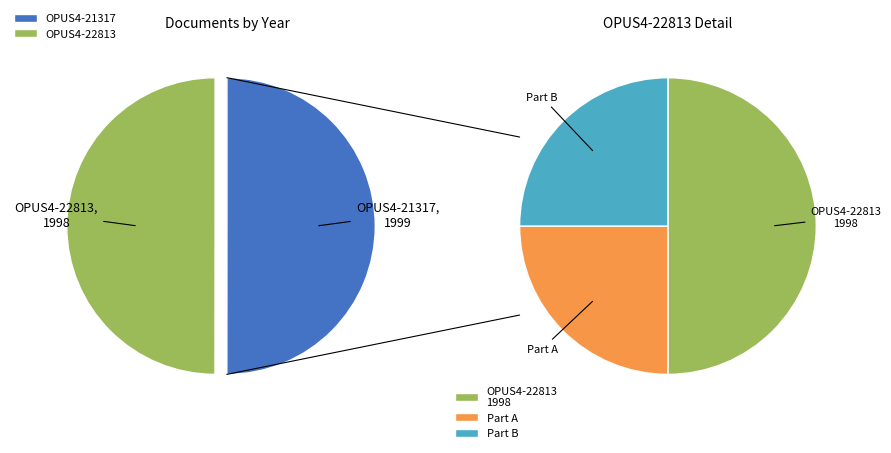

Is it true that OPUS4-21317 is 62% of the pie?

False